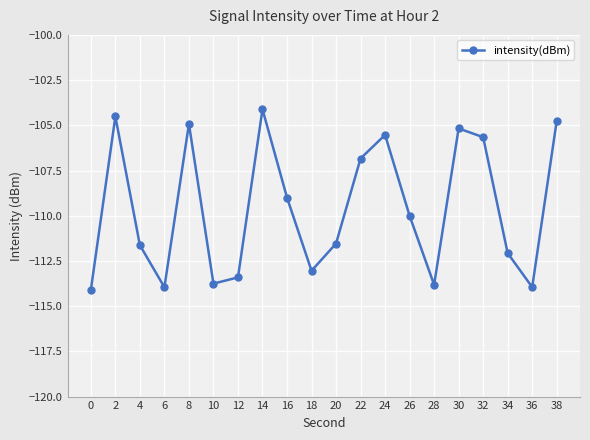

What is the change in value from 0 to 32?

+8.4